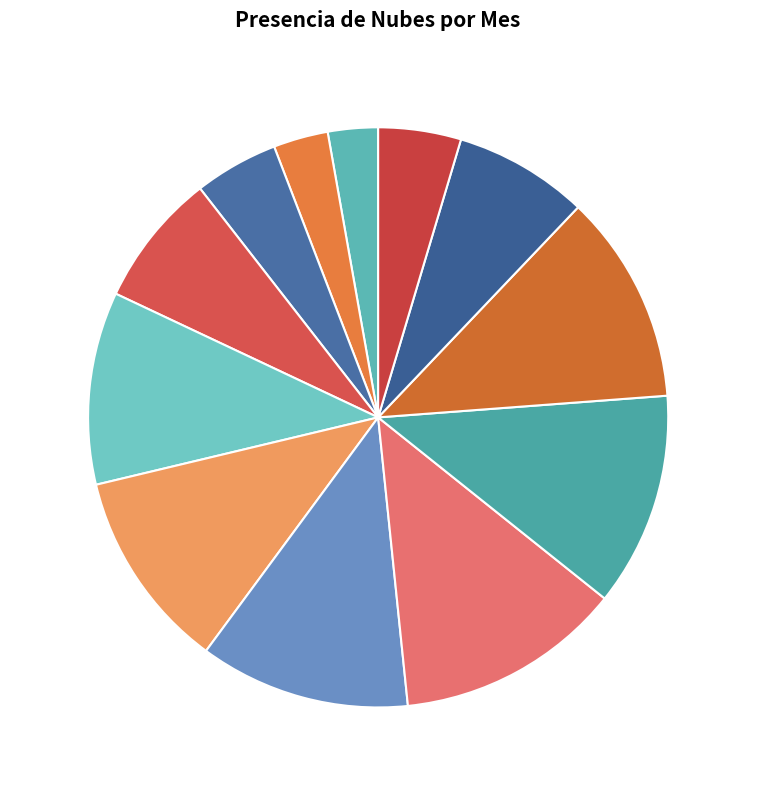

To the nearest percent, what is the difference between the largest and smallest slice percentages?

10%